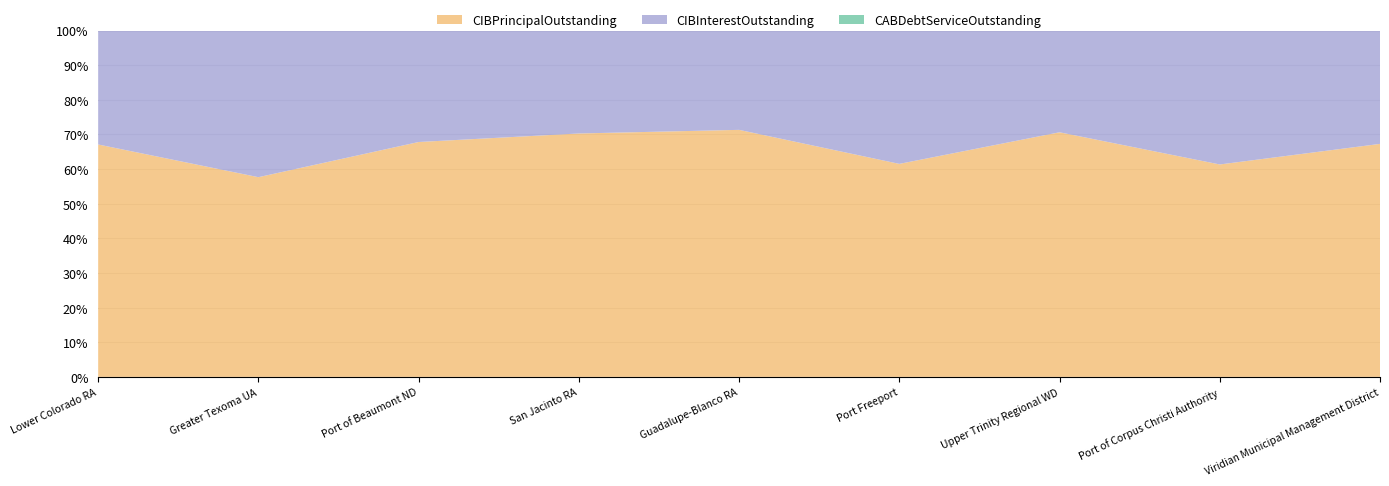

Reading left to right, what are all the values shown in this chart?

CIBPrincipalOutstanding: 895070000.0	635537000.0	594210000.0	525295000.0	447845000.0	297970000.0	327875000.0	280710000.0	276317000.0
CIBInterestOutstanding: 438811429.1	466647169.9	281988637.8	222137710.7	180042029.7	186519740.0	136373776.5	176973339.3	134409857.4
CABDebtServiceOutstanding: 0.0	0.0	0.0	0.0	0.0	0.0	0.0	0.0	0.0